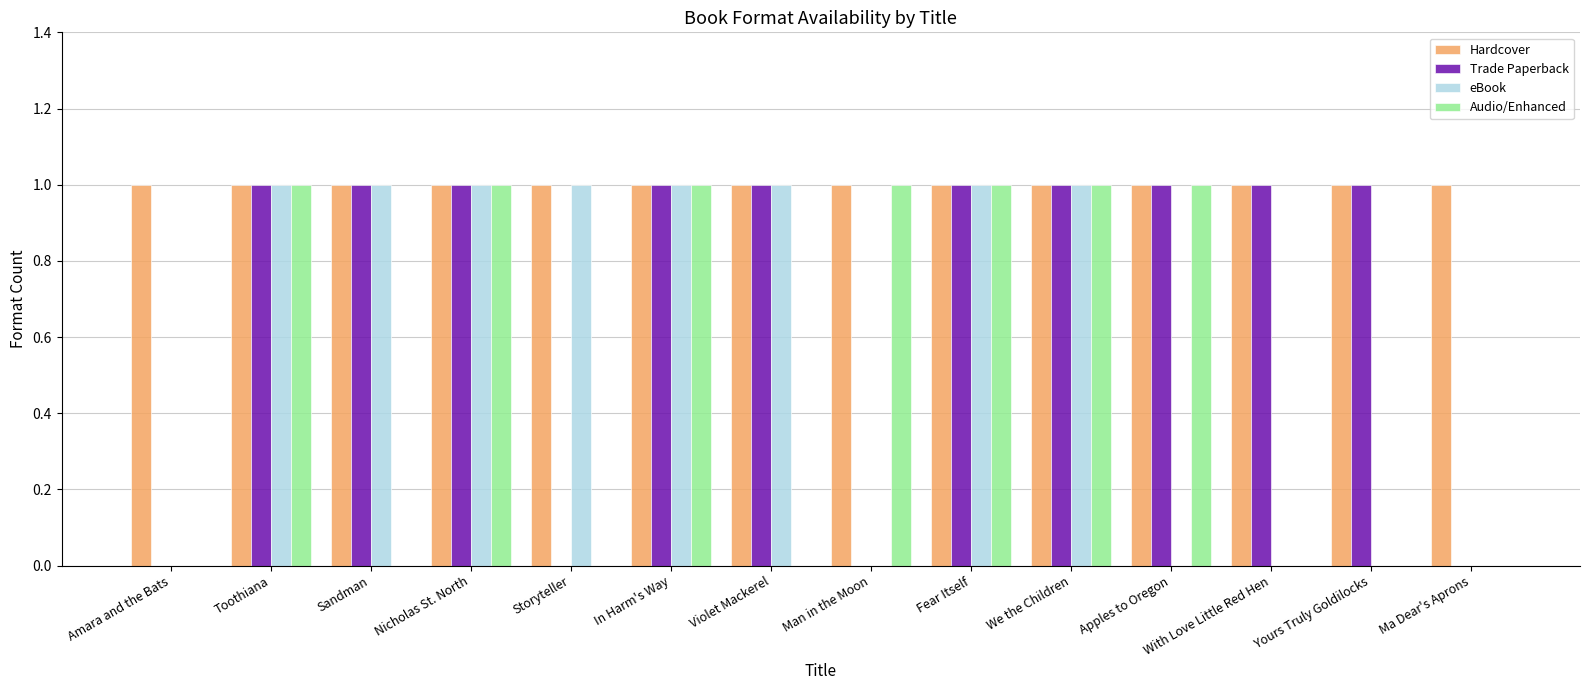

True or false: Trade Paperback has a value of 1 at Yours Truly Goldilocks.

True